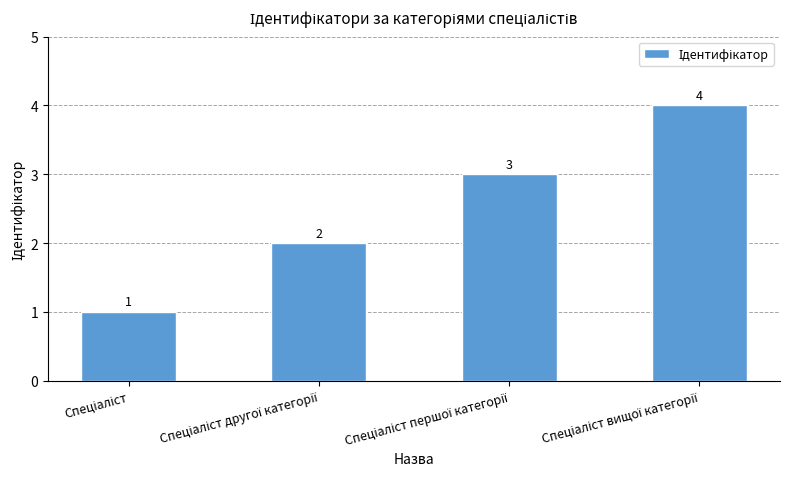

Count the values in the range 2 to 4.

3